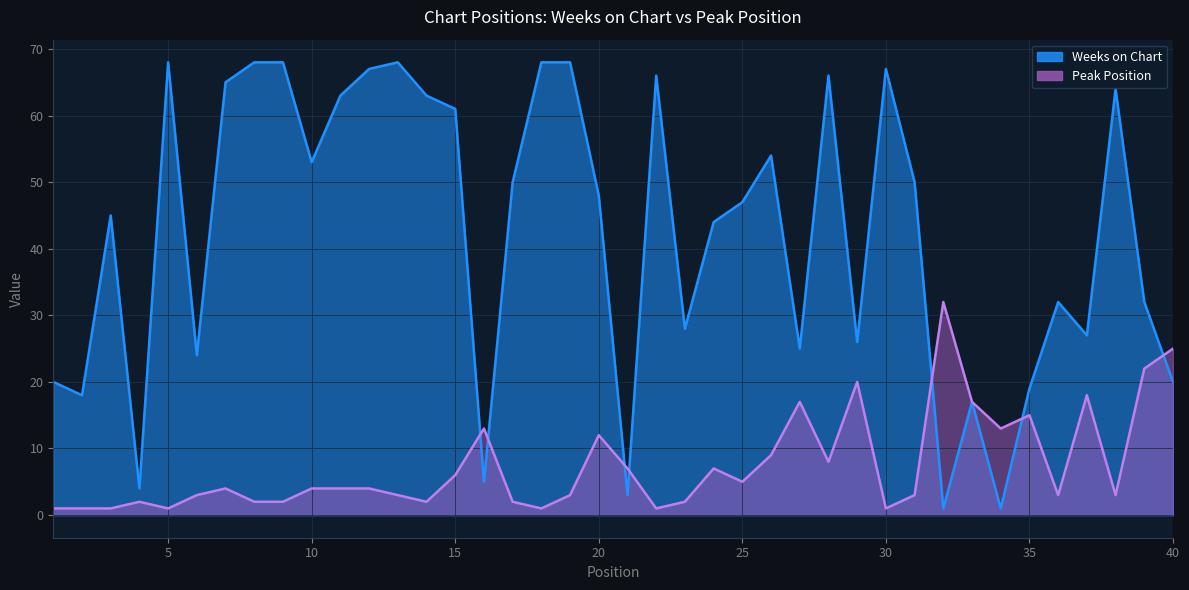

Reading left to right, list all the values displayed in this chart.

Weeks on Chart: 1=20	2=18	3=45	4=4	5=68	6=24	7=65	8=68	9=68	10=53	11=63	12=67	13=68	14=63	15=61	16=5	17=50	18=68	19=68	20=48	21=3	22=66	23=28	24=44	25=47	26=54	27=25	28=66	29=26	30=67	31=50	32=1	33=17	34=1	35=19	36=32	37=27	38=64	39=32	40=20
Peak Position: 1=1	2=1	3=1	4=2	5=1	6=3	7=4	8=2	9=2	10=4	11=4	12=4	13=3	14=2	15=6	16=13	17=2	18=1	19=3	20=12	21=7	22=1	23=2	24=7	25=5	26=9	27=17	28=8	29=20	30=1	31=3	32=32	33=17	34=13	35=15	36=3	37=18	38=3	39=22	40=25